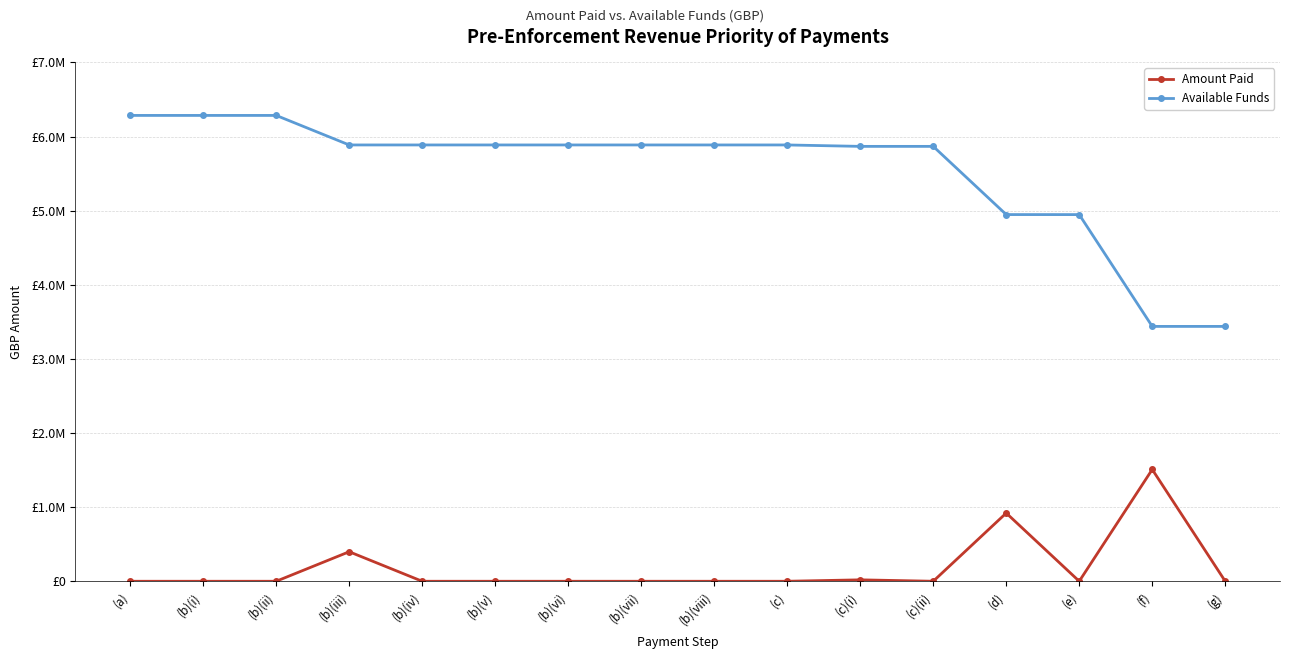

What are all the series names shown in the legend?

Amount Paid, Available Funds